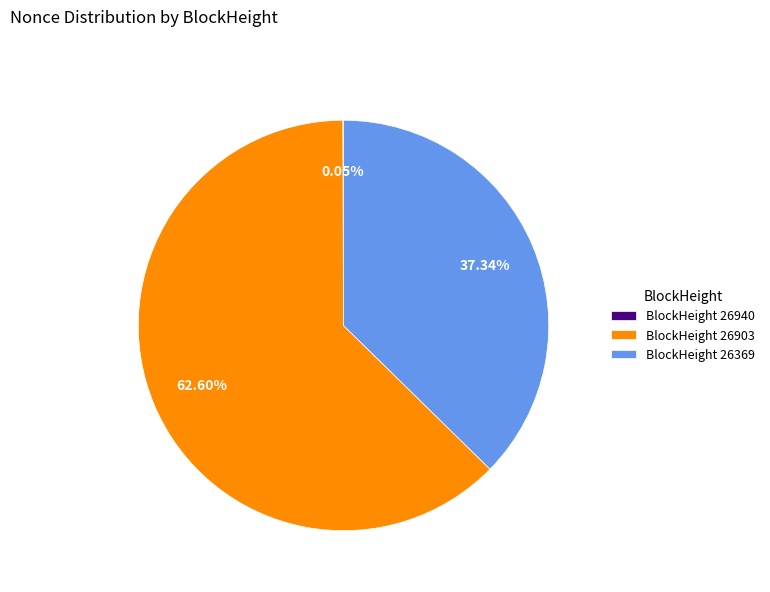

Is there a majority slice in this chart?

Yes